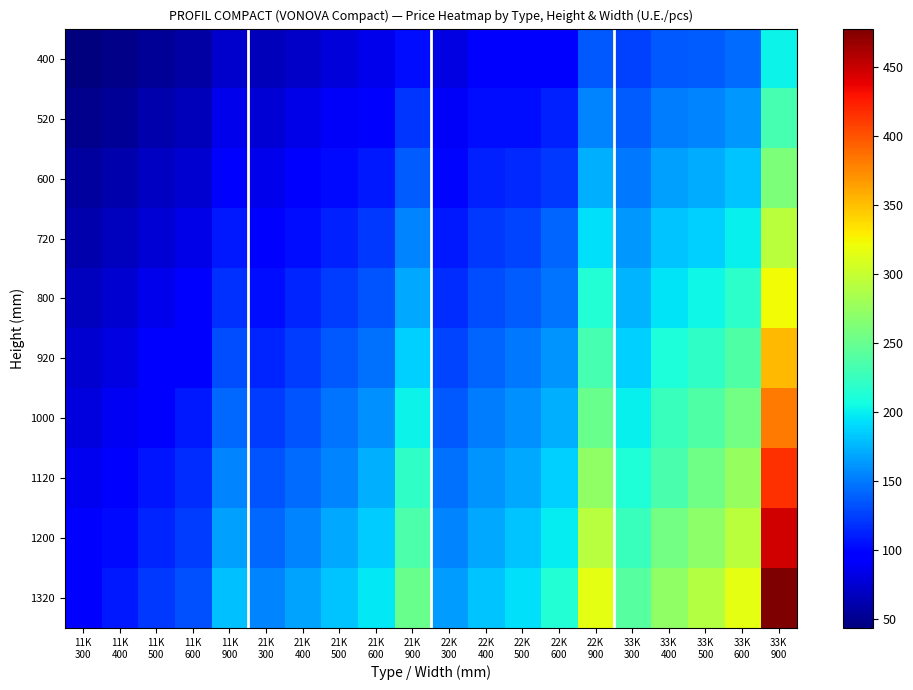

What is the spread (max minus min) of values at 21K
900?

146.4